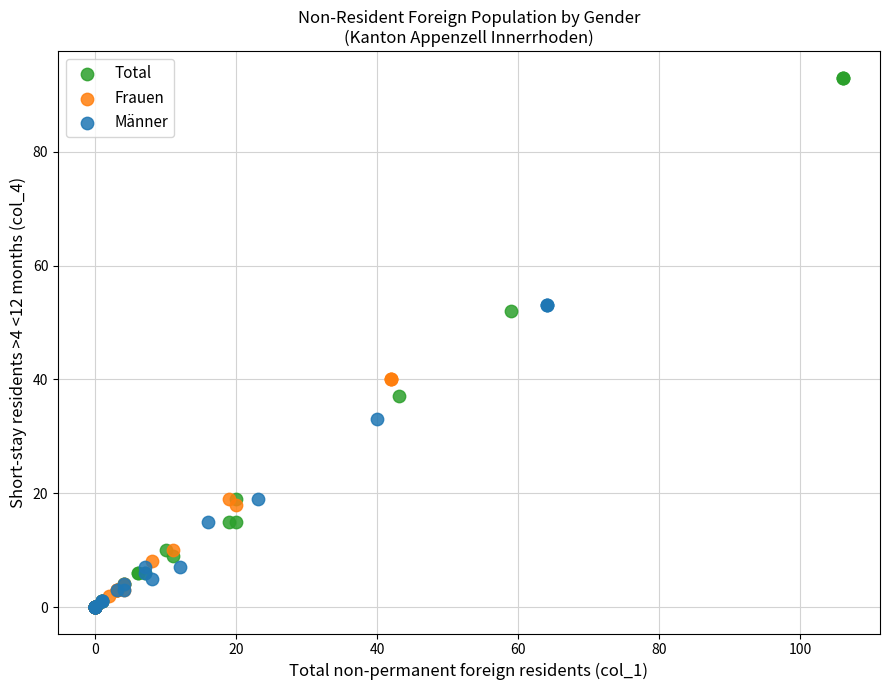

Which series contains the highest Y value?

Total